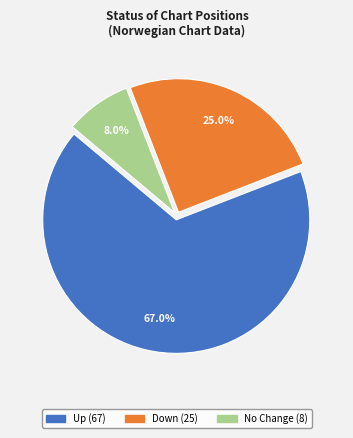

Is there a majority slice in this chart?

Yes